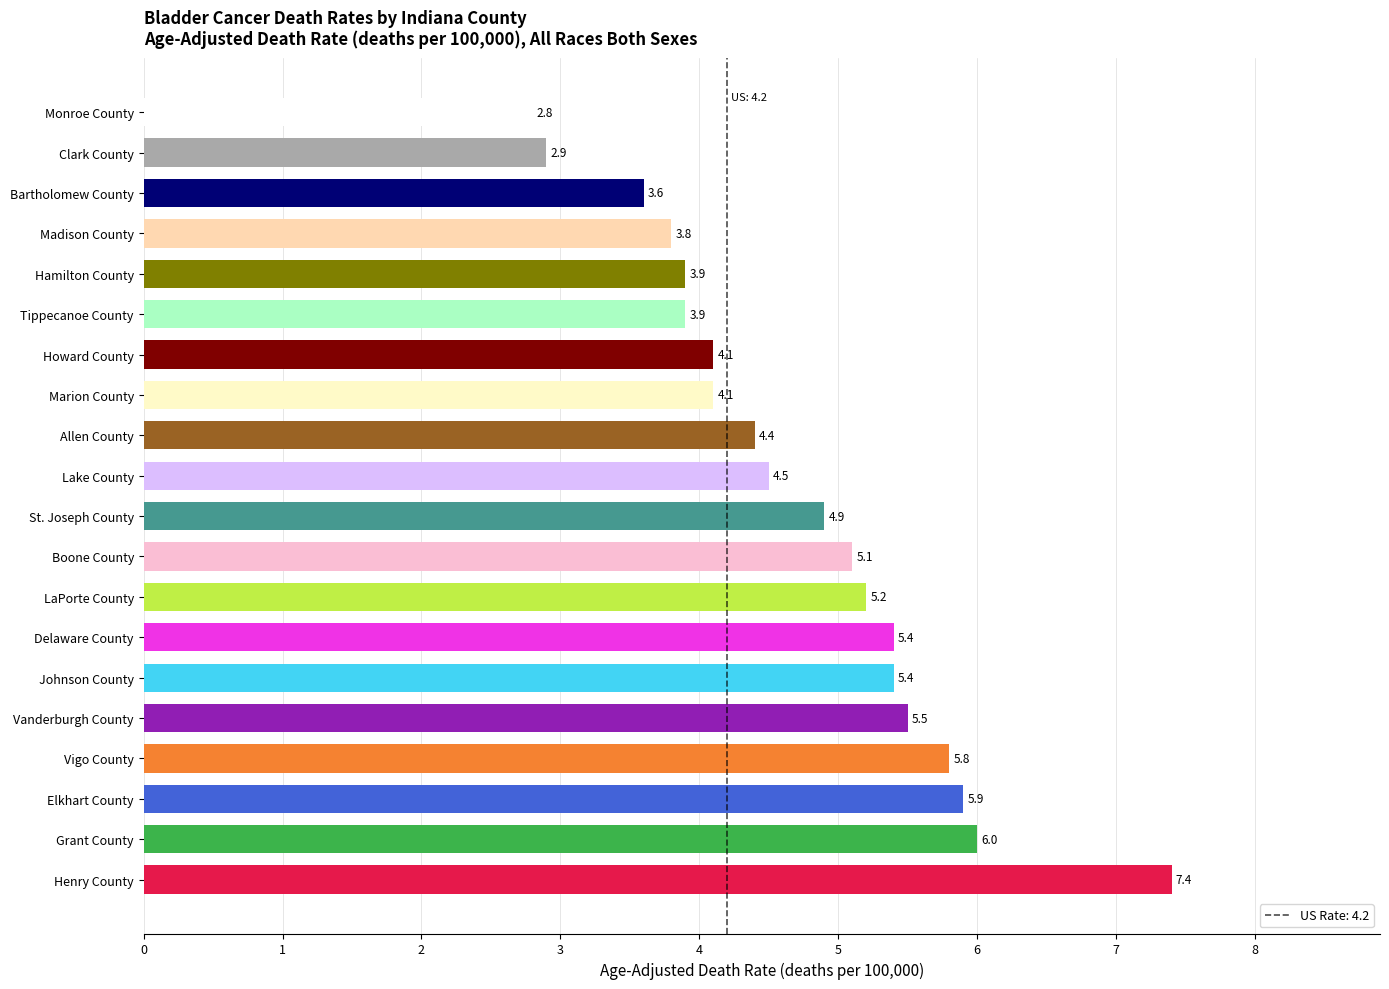

What is the sum of all values?

94.6